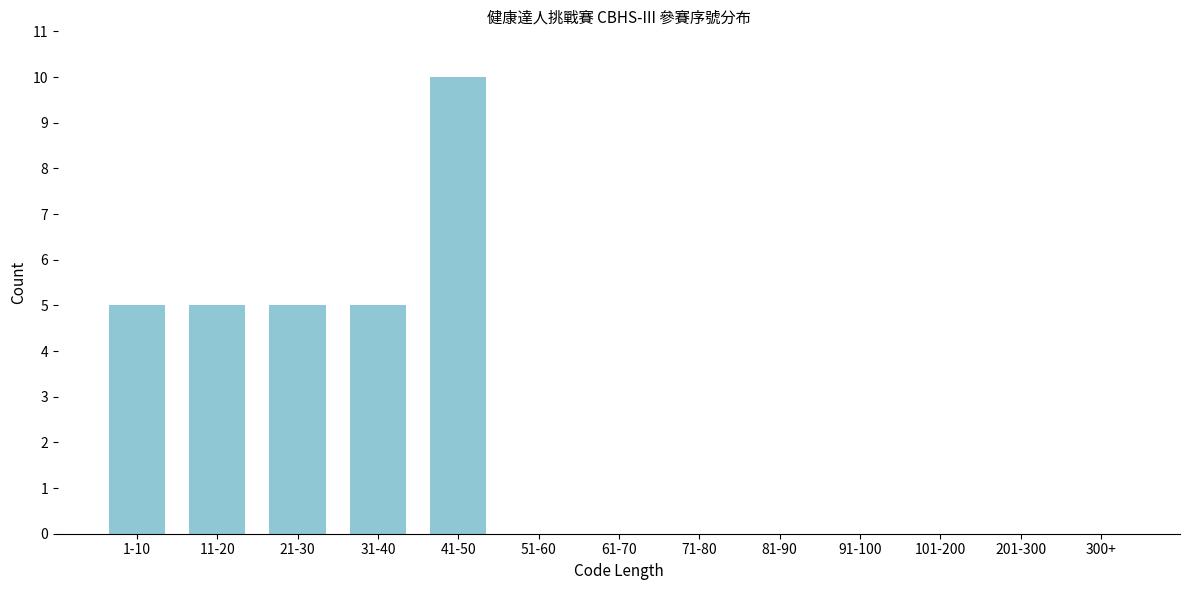

Reading left to right, list all the values displayed in this chart.

1-10=5	11-20=5	21-30=5	31-40=5	41-50=10	51-60=0	61-70=0	71-80=0	81-90=0	91-100=0	101-200=0	201-300=0	300+=0